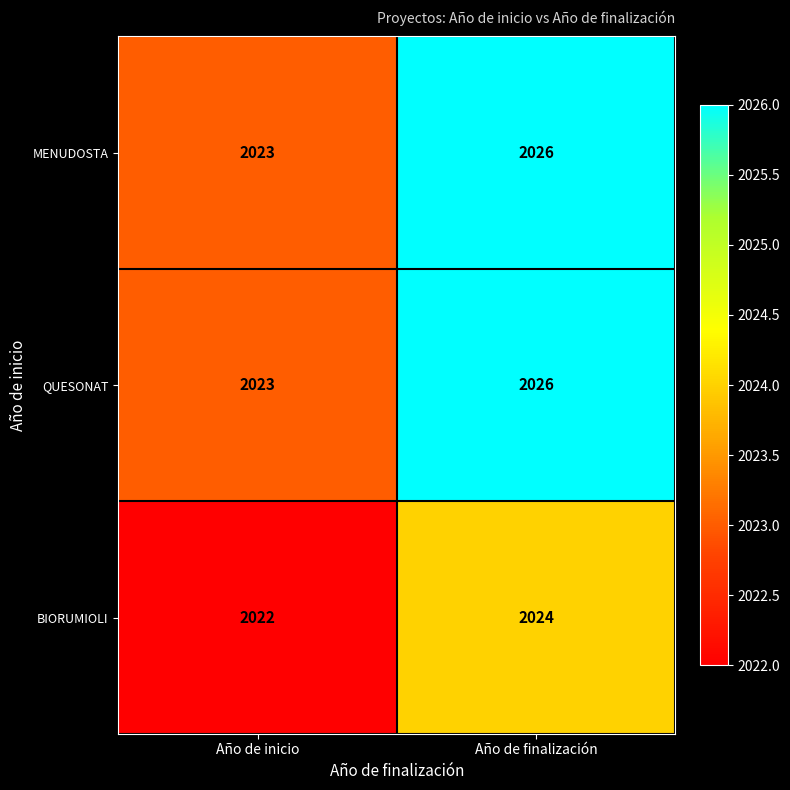

The value of QUESONAT at Año de inicio is 2023. True or false?

True